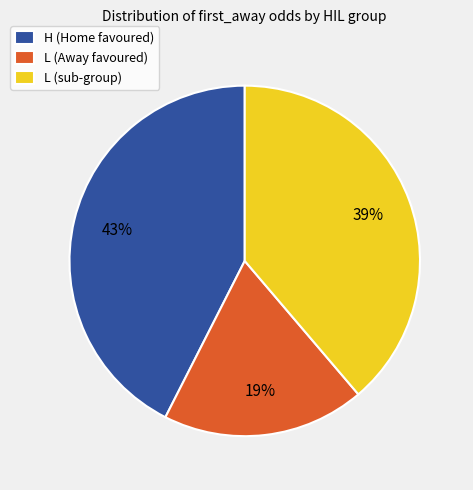

Between H (Home favoured) and L (Away favoured), which is larger?

H (Home favoured)